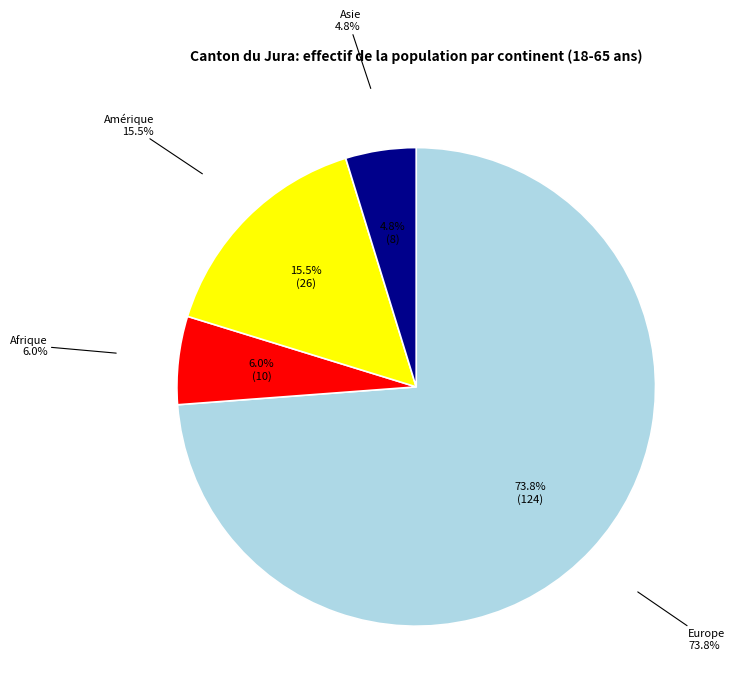

Is there any slice that represents more than half of the pie?

Yes